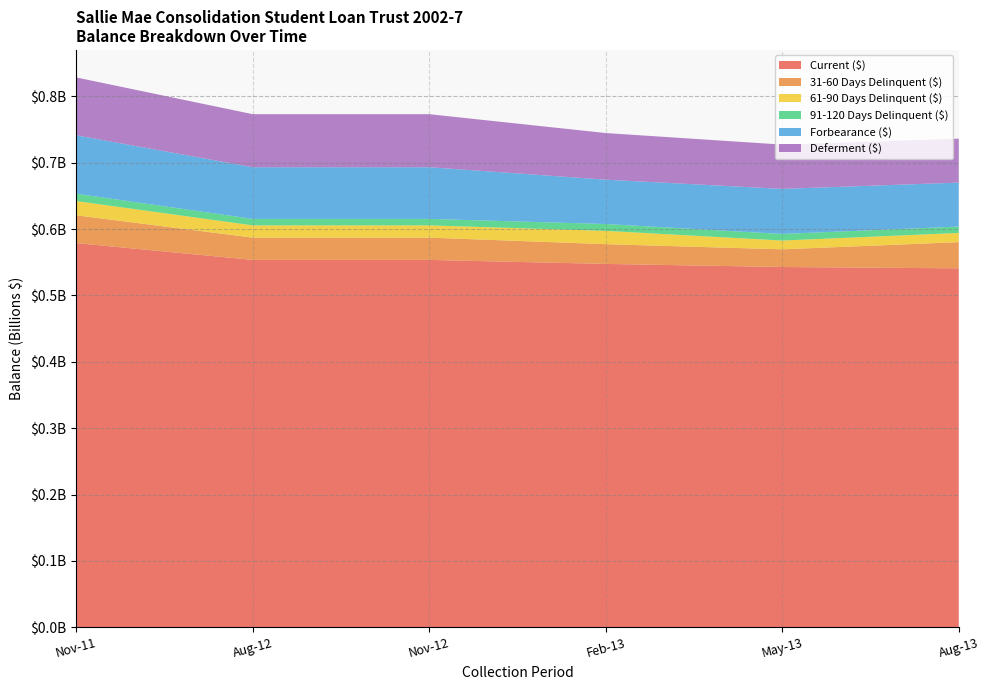

Reading left to right, list all the values displayed in this chart.

Current ($): 578832042.3	553496366.1	553496366.1	547426320.6	542798566.8	540805741.2
31-60 Days Delinquent ($): 41848785.4	33540600.9	33540600.9	29765244.1	26622665.4	39397290.5
61-90 Days Delinquent ($): 21449360.1	18450287.3	18450287.3	20060565.2	13221814.3	13897382.4
91-120 Days Delinquent ($): 11084577.3	9766157.2	9766157.2	10293658.9	9933956.5	9592227.1
Forbearance ($): 88029417.1	77885233.5	77885233.5	66835416.4	67914347.5	66264804.9
Deferment ($): 87144109.0	79880060.2	79880060.2	70202005.2	66708333.8	66183324.5